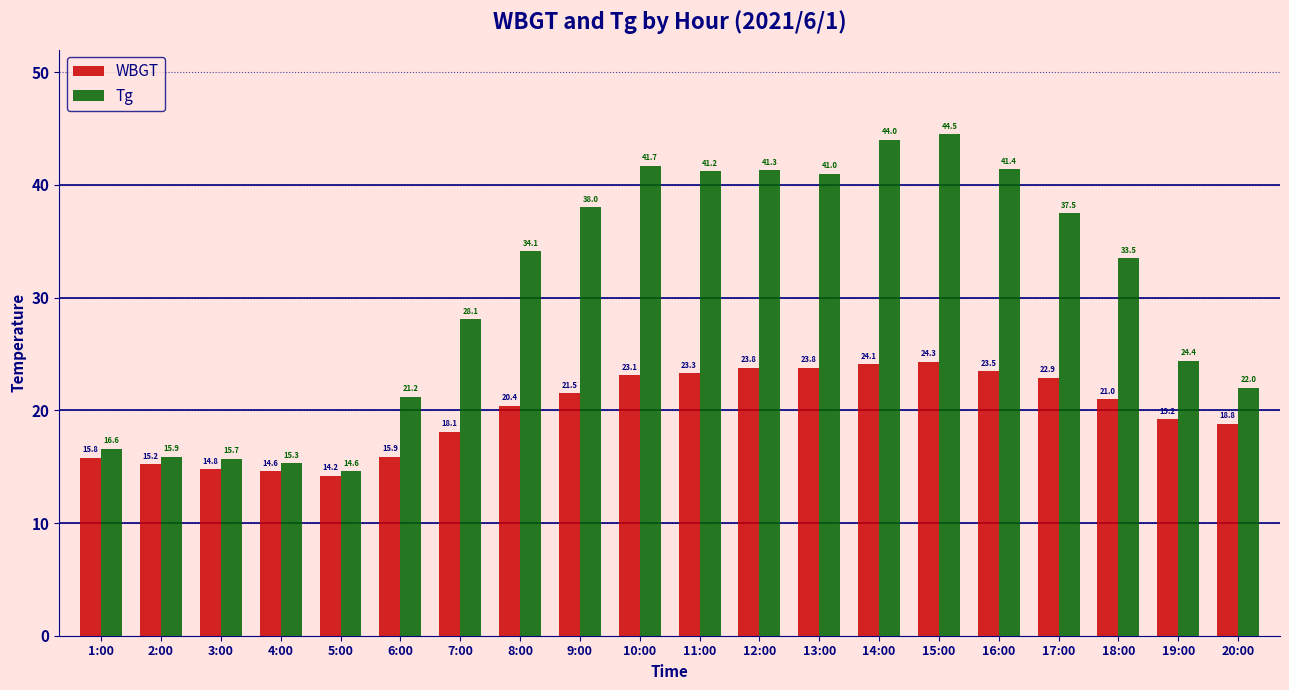

True or false: Tg has a value of 10.3 at 17:00.

False